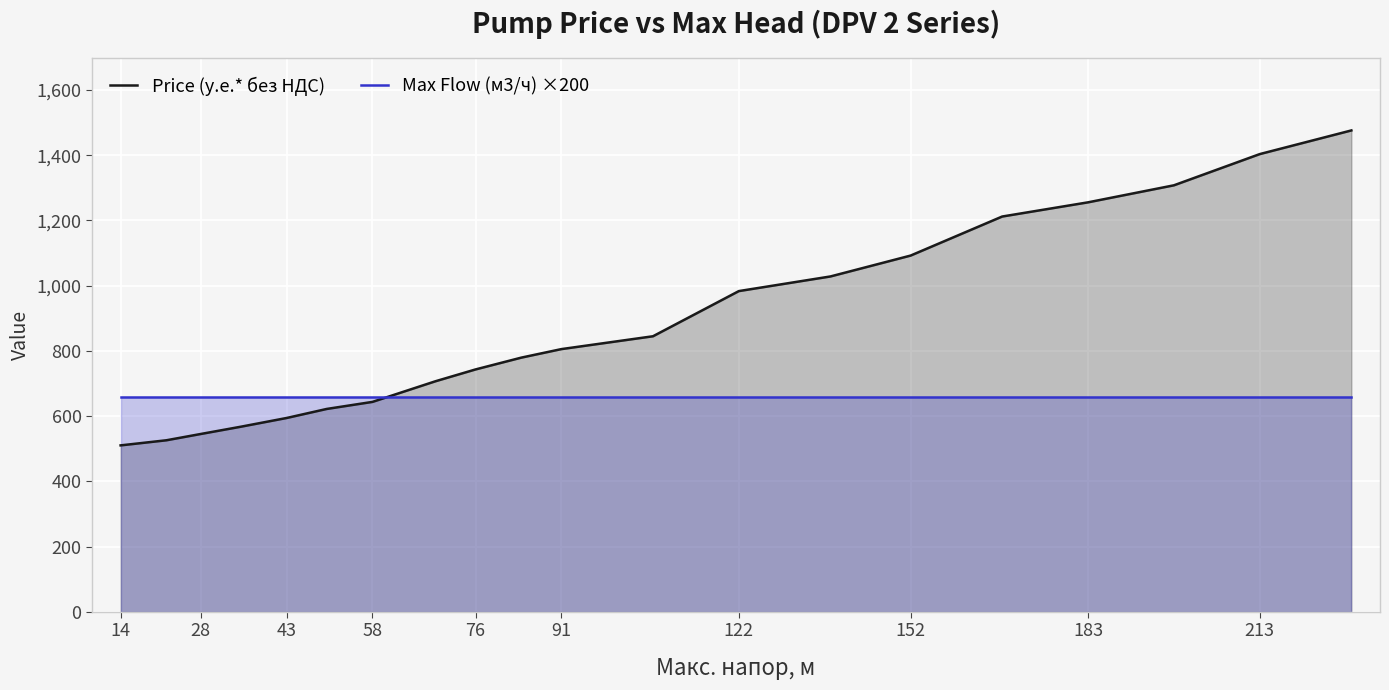

The Max Flow (м3/ч) ×200 series shows 660.0 at 91. True or false?

True